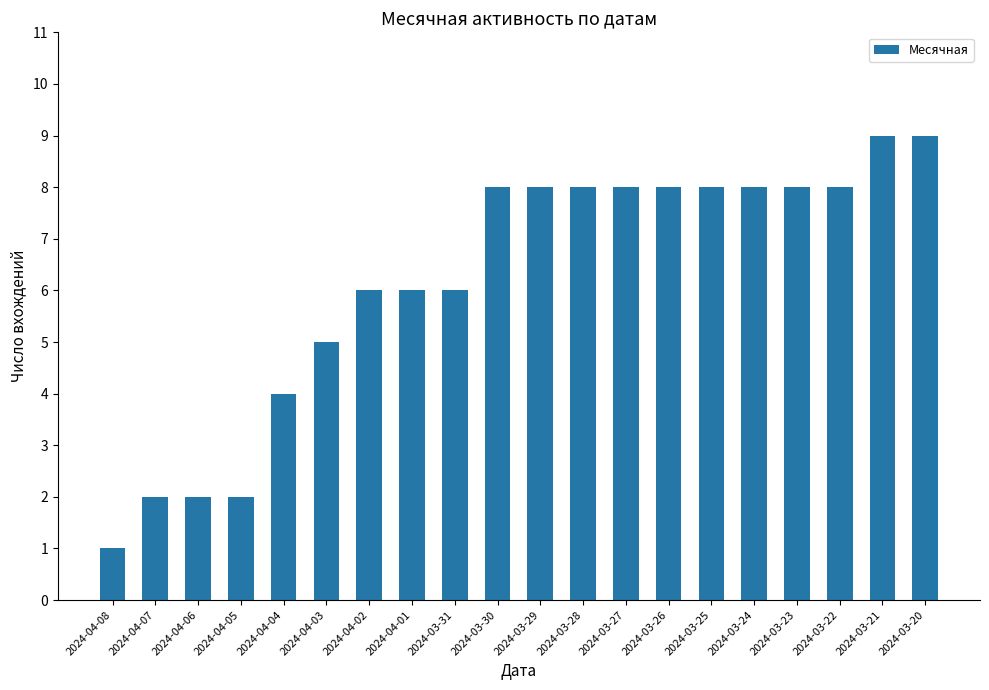

Is it true that the value at 2024-03-29 is 8?

True